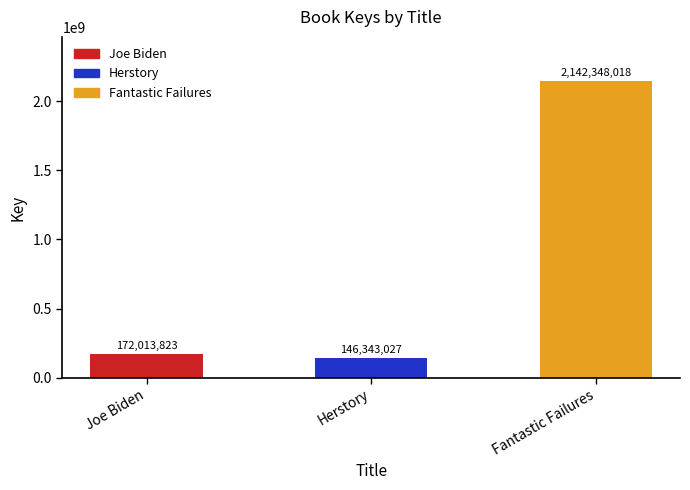

List the labels in order of value, largest first.

Fantastic Failures, Joe Biden, Herstory